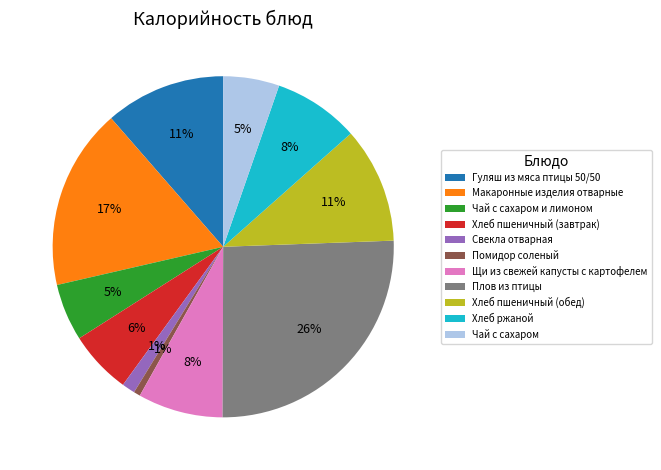

Is there any slice that represents more than half of the pie?

No